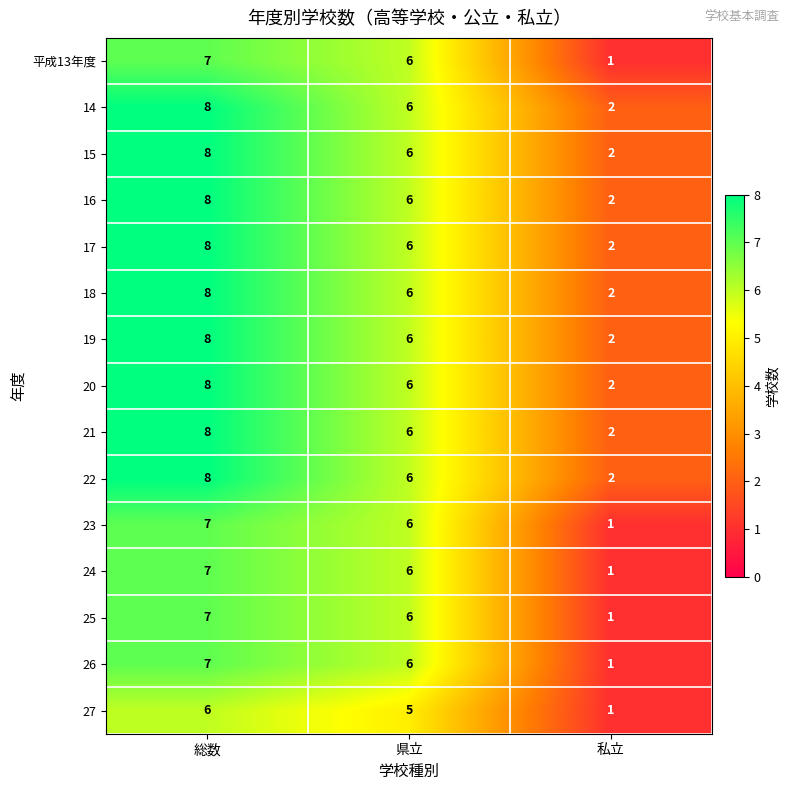

The value of 21 at 総数 is 3. True or false?

False